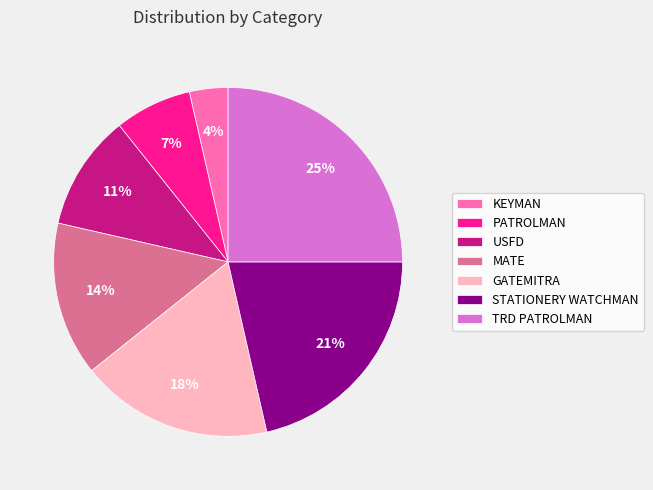

Combined, do PATROLMAN and STATIONERY WATCHMAN account for over 50%?

No